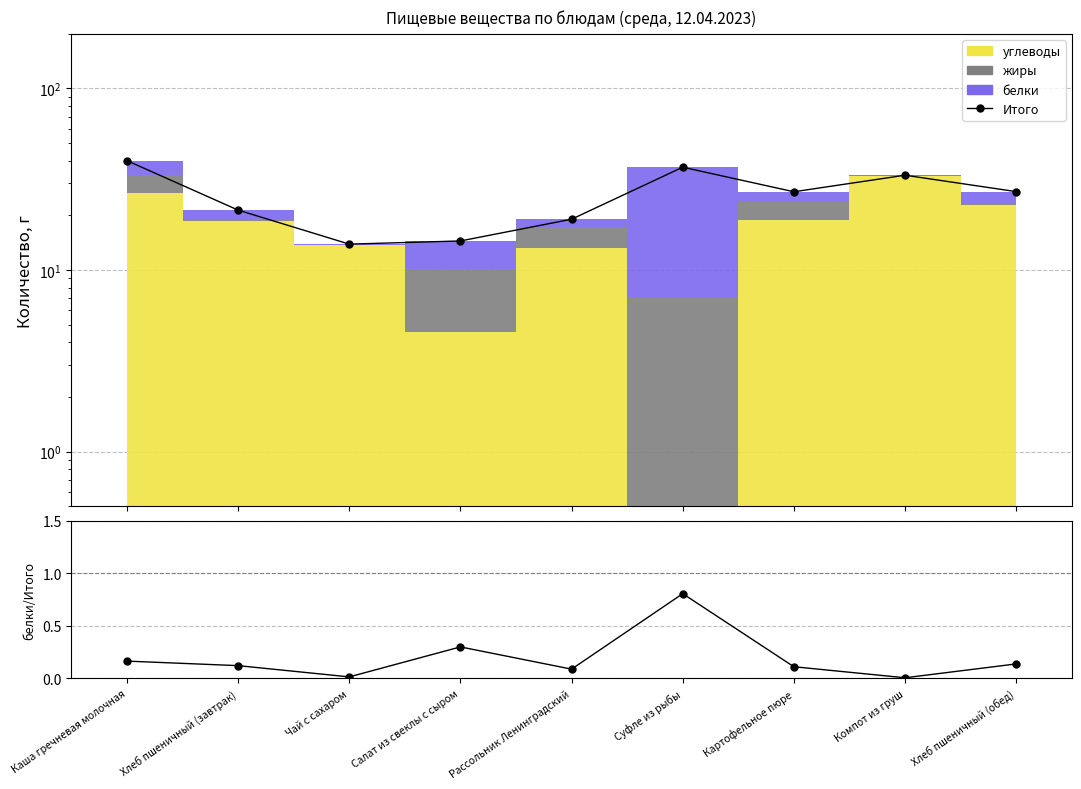

At how many categories does at least one series exceed 34?

2